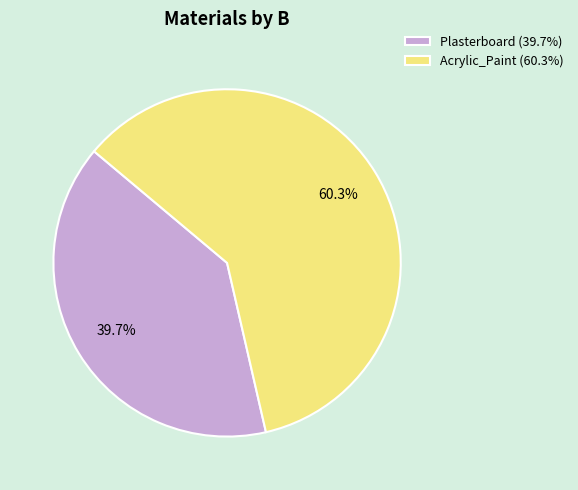

To the nearest percent, what portion does Plasterboard represent?

40%